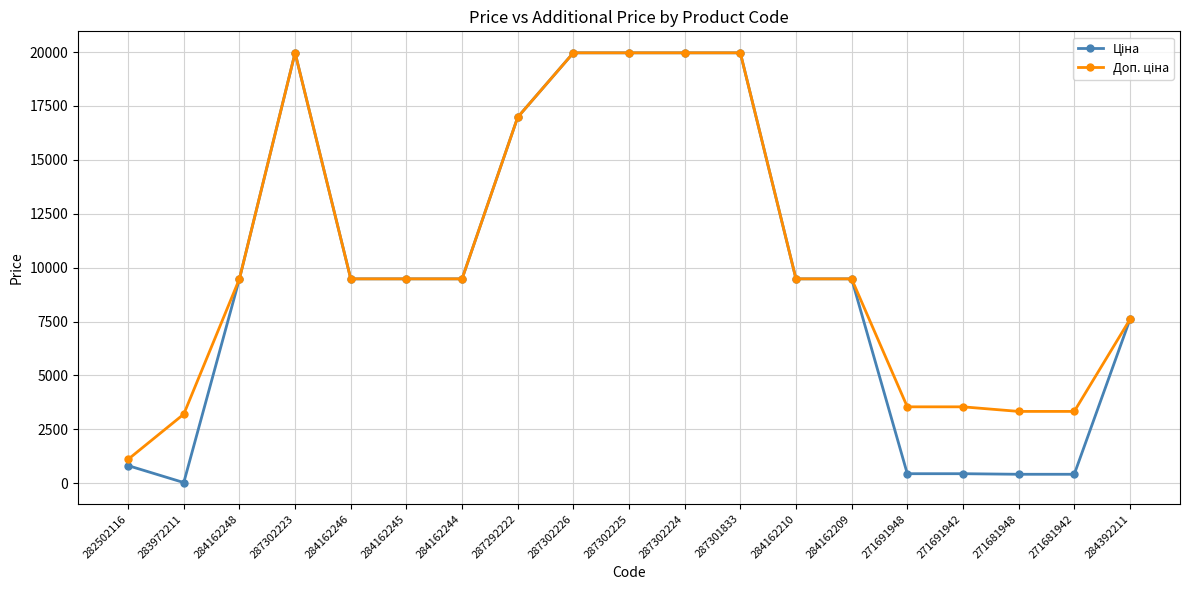

What is the total value across all series at 284162244?

18960.1